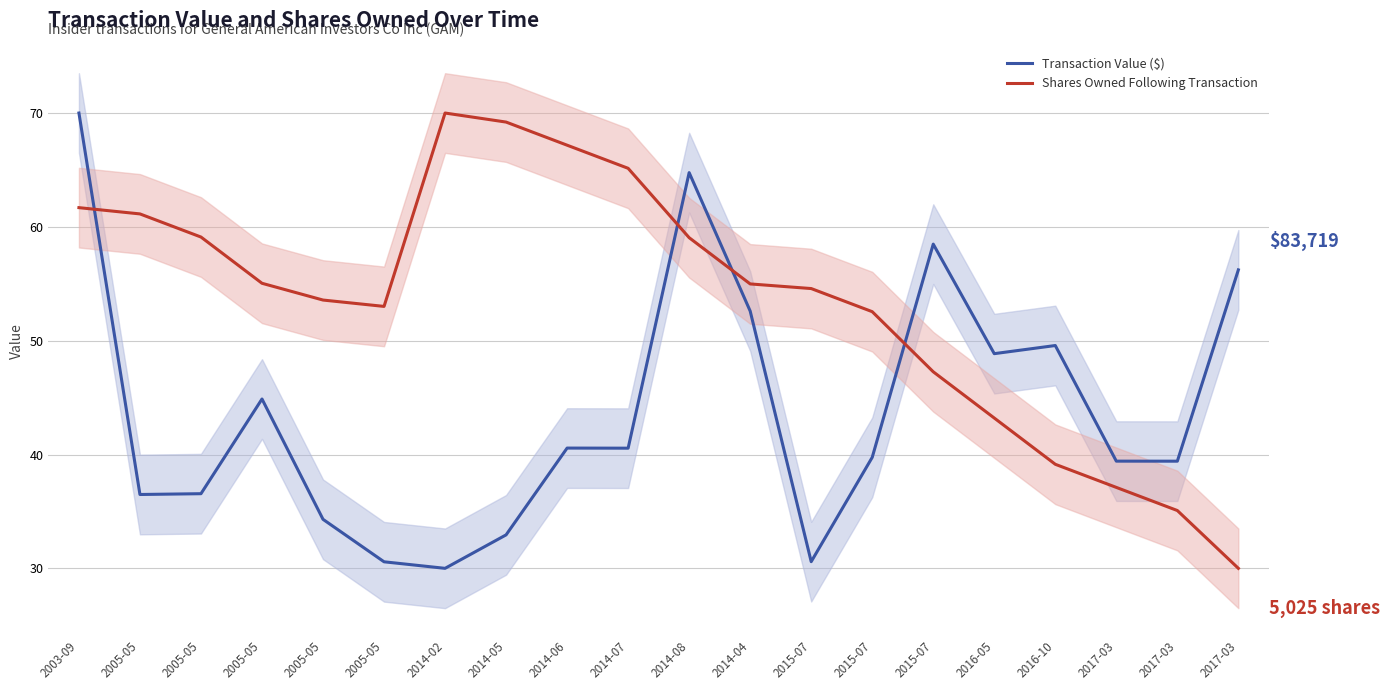

What is the value of the Transaction Value ($) point at the 8th from the left?

32.9